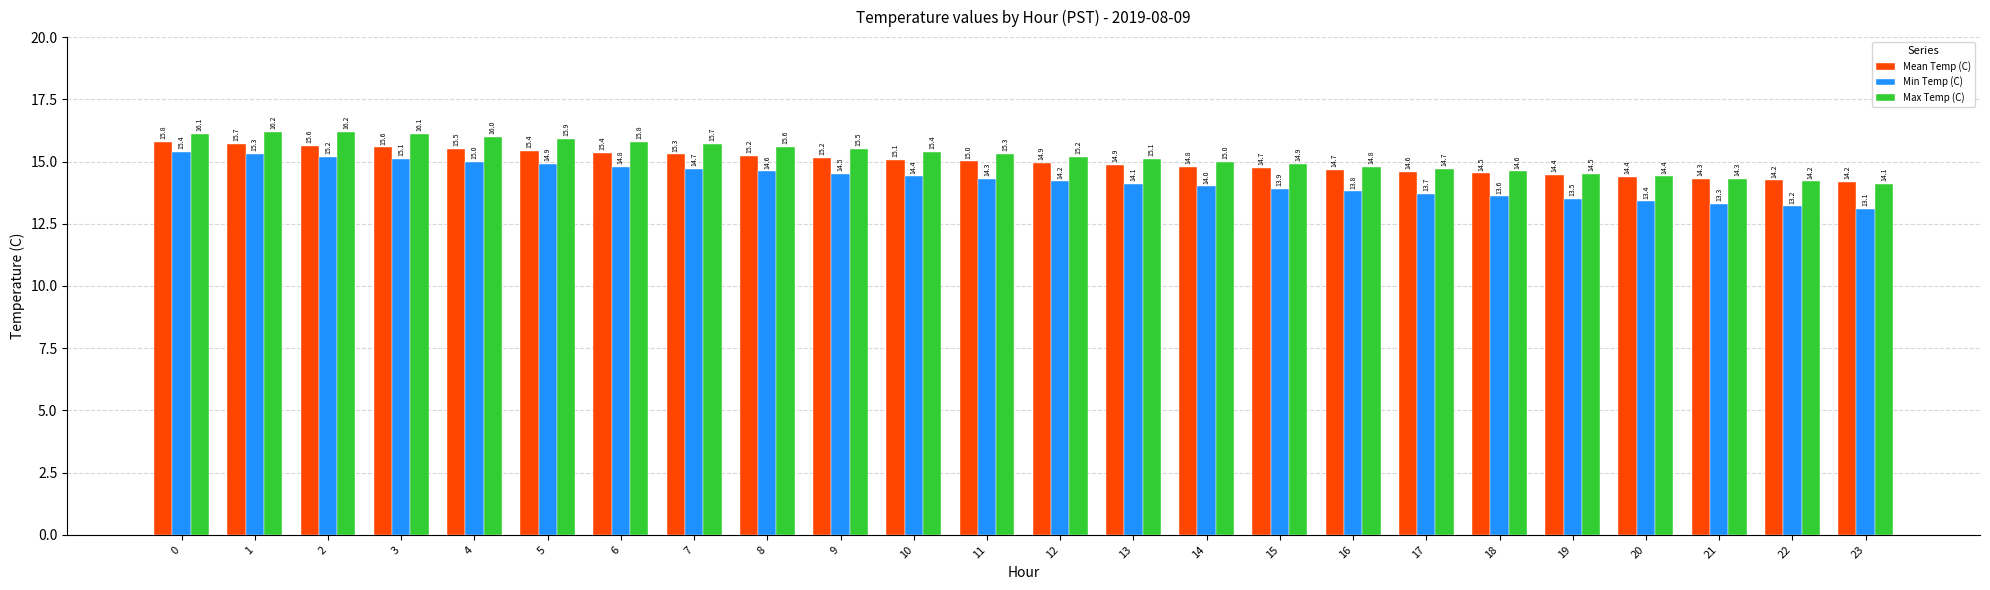

List the series in order of their peak value, highest first.

Max Temp (C), Mean Temp (C), Min Temp (C)